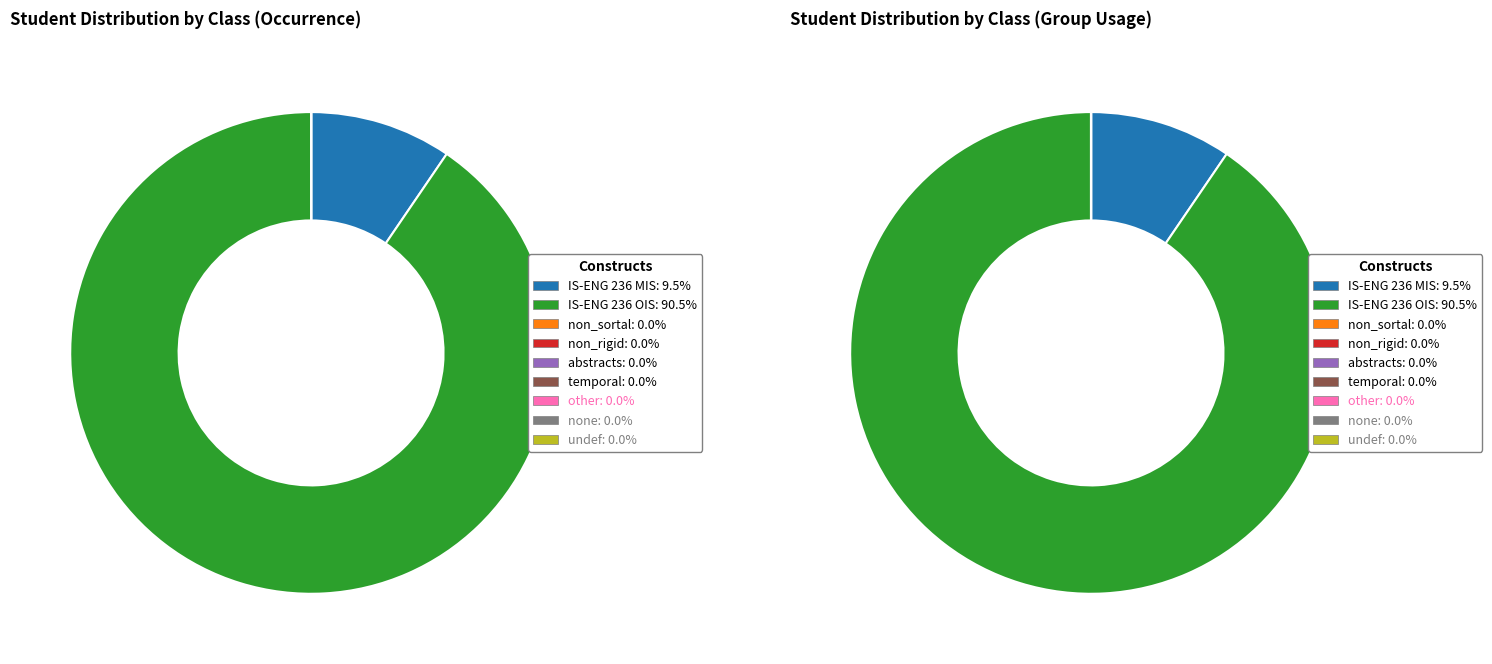

Is it true that IS-ENG 236 MIS is 3% of the pie?

False